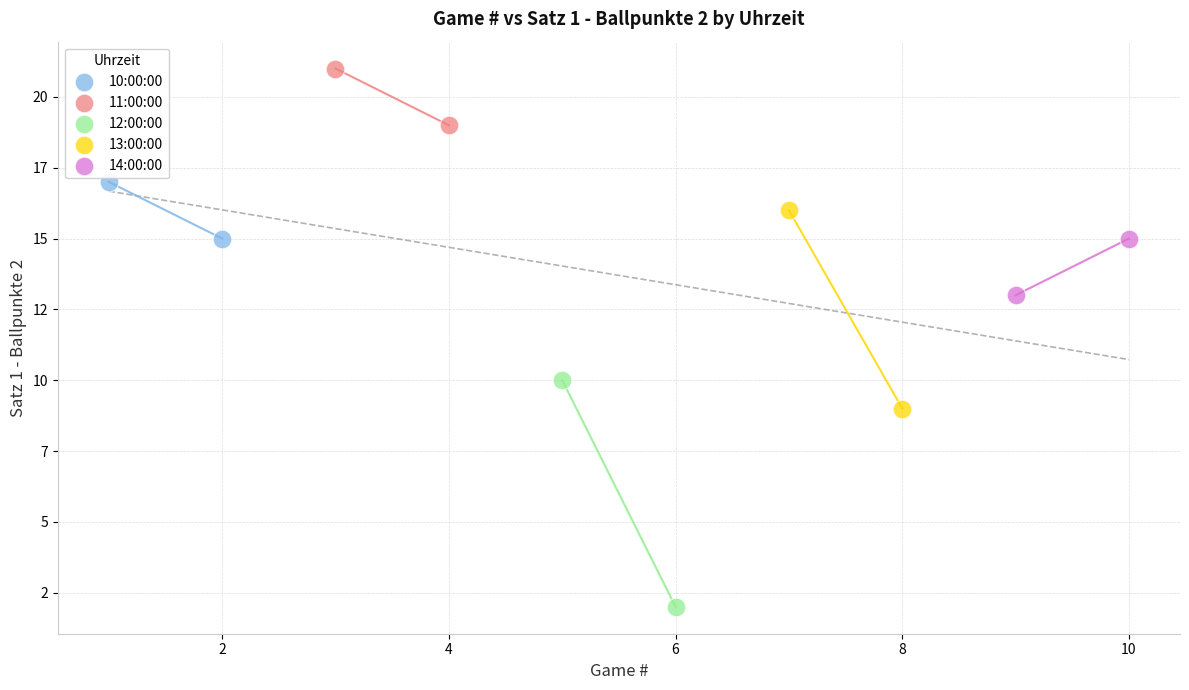

Which series reaches the minimum Y coordinate?

12:00:00